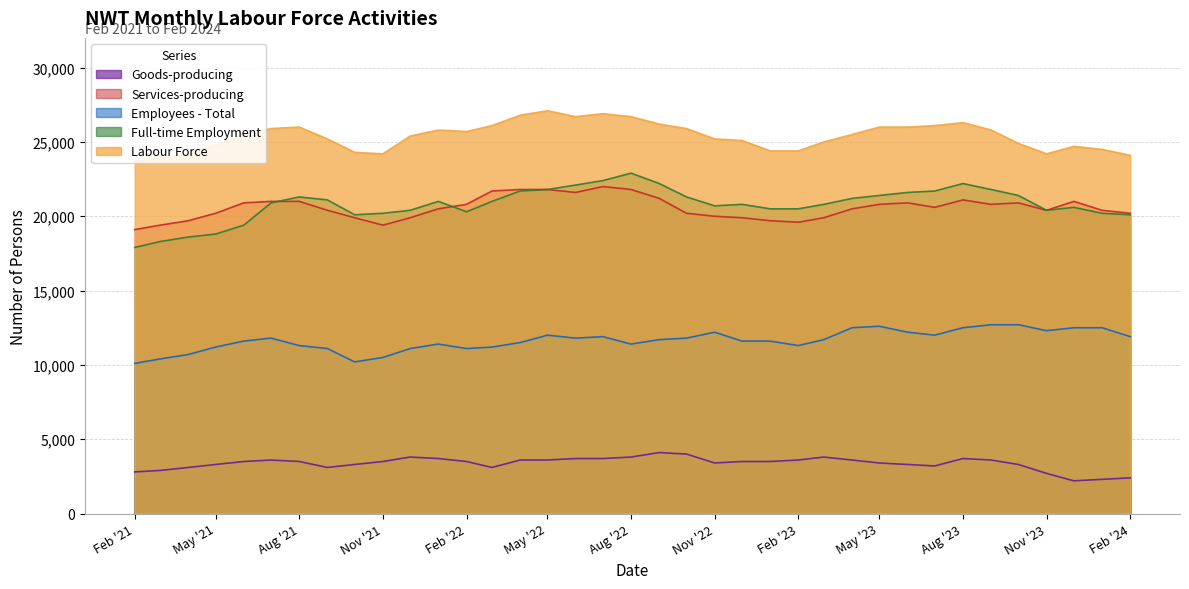

At Nov '21, list the series in order from smallest to largest.

Goods-producing, Employees - Total, Services-producing, Full-time Employment, Labour Force